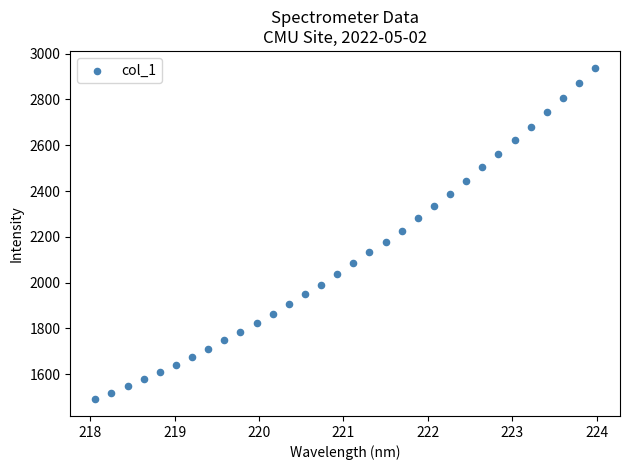

What is the range of Y values (max minus min)?

1449.9